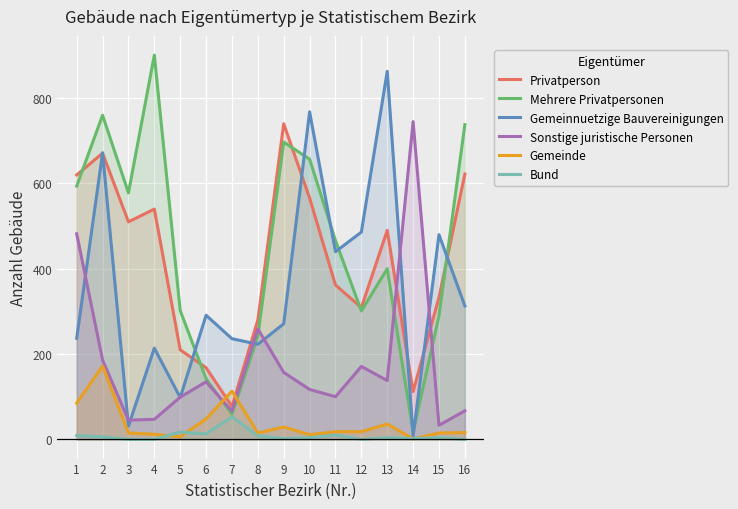

List the series in order of their peak value, highest first.

Mehrere Privatpersonen, Gemeinnuetzige Bauvereinigungen, Sonstige juristische Personen, Privatperson, Gemeinde, Bund